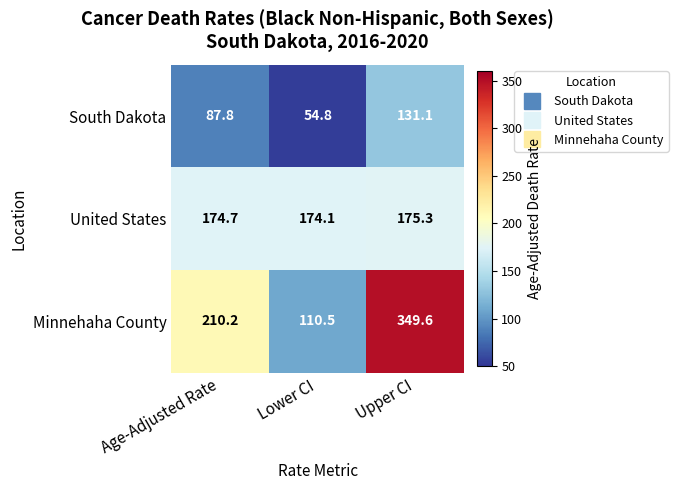

List the series in order of their overall mean, highest first.

Minnehaha County, United States, South Dakota